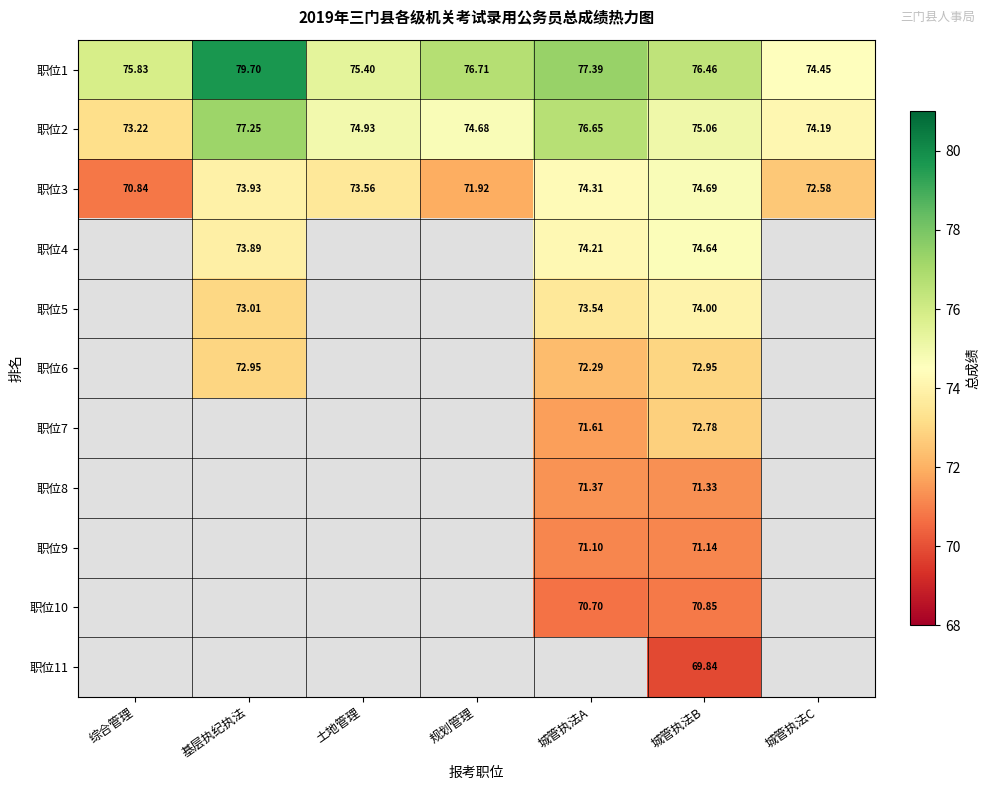

Where is 职位1 nearest to the value 77?

规划管理